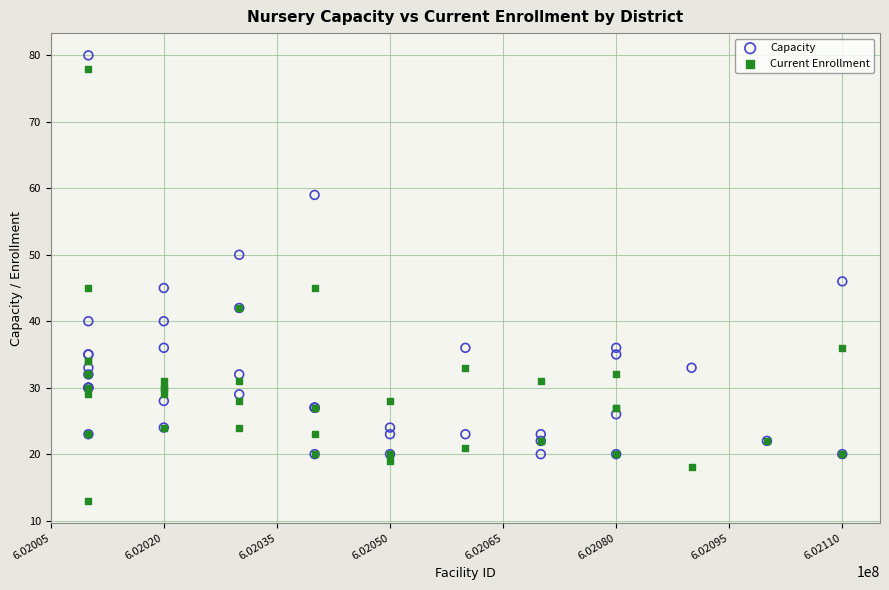

What are all the series names shown in the legend?

Capacity, Current Enrollment